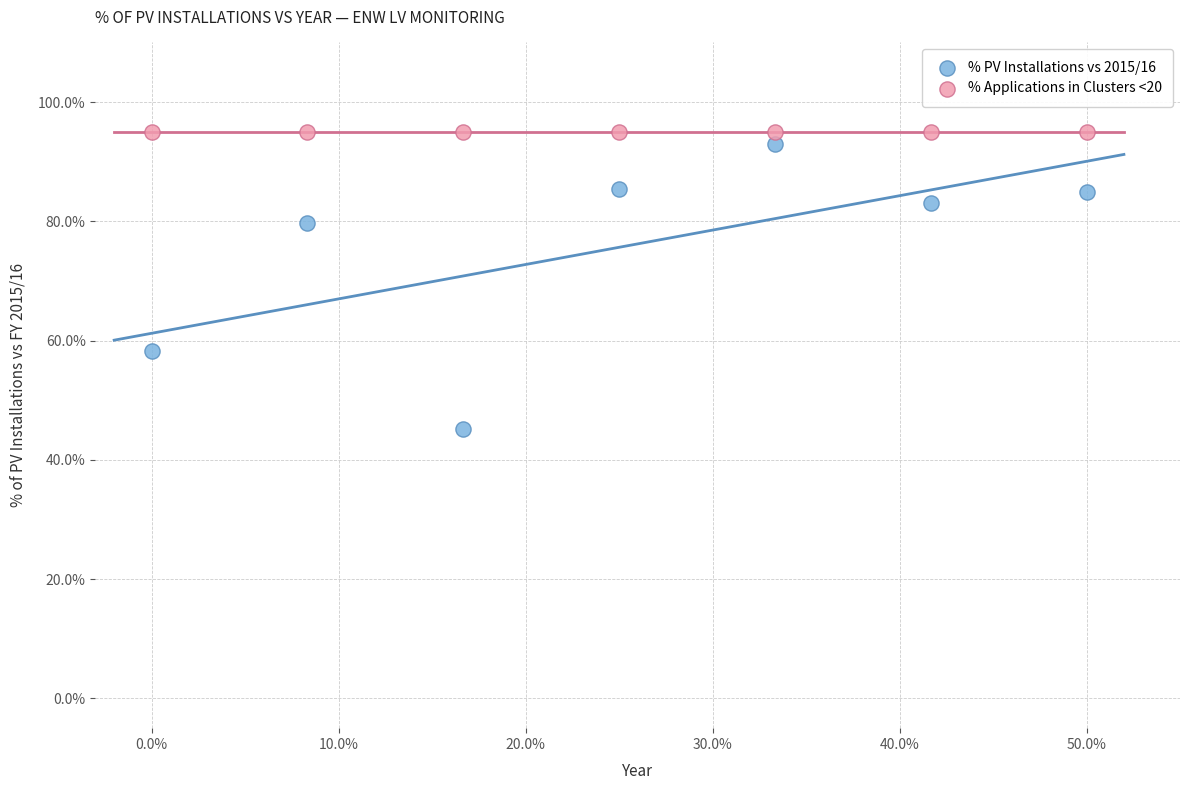

Which series reaches the minimum Y coordinate?

% PV Installations vs 2015/16